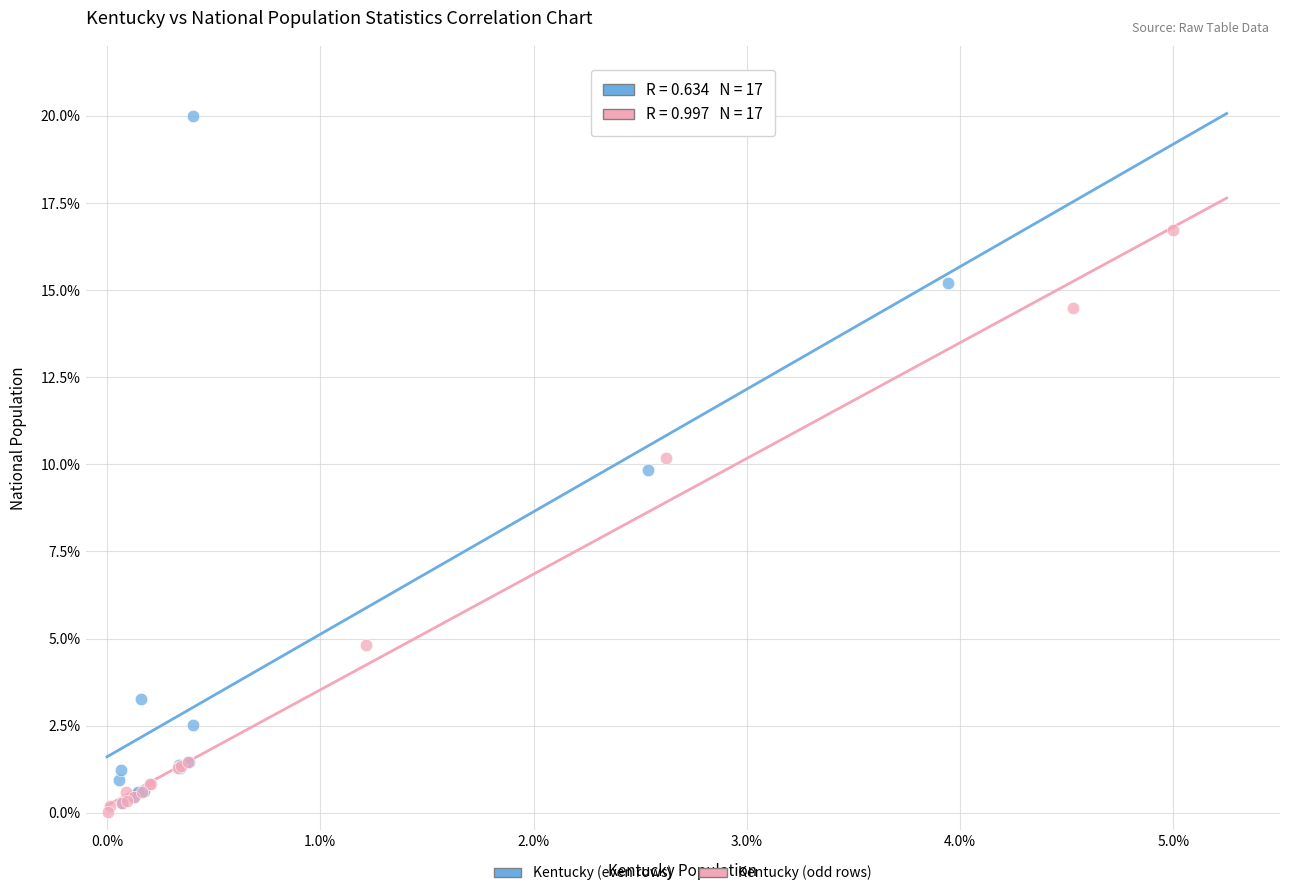

Which series has the widest spread of Y values?

Kentucky (even rows)